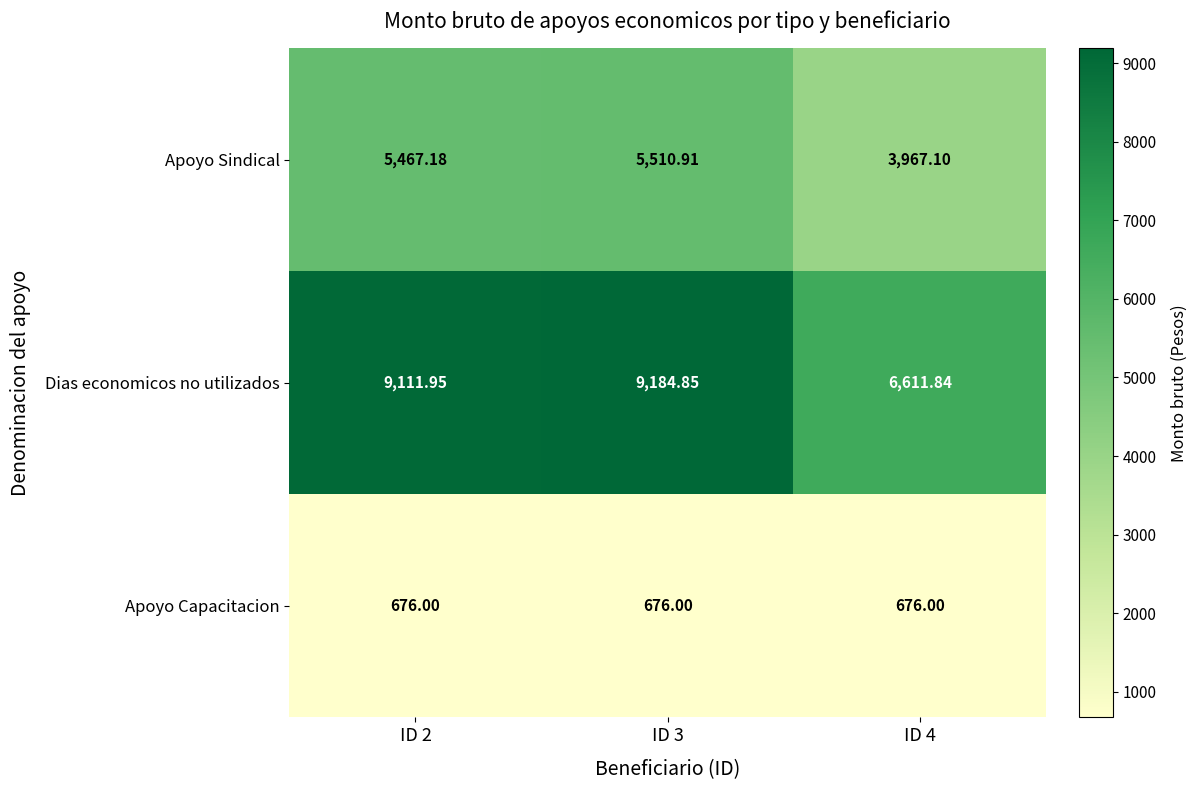

How many values in the Apoyo Sindical series are below 5467?

1